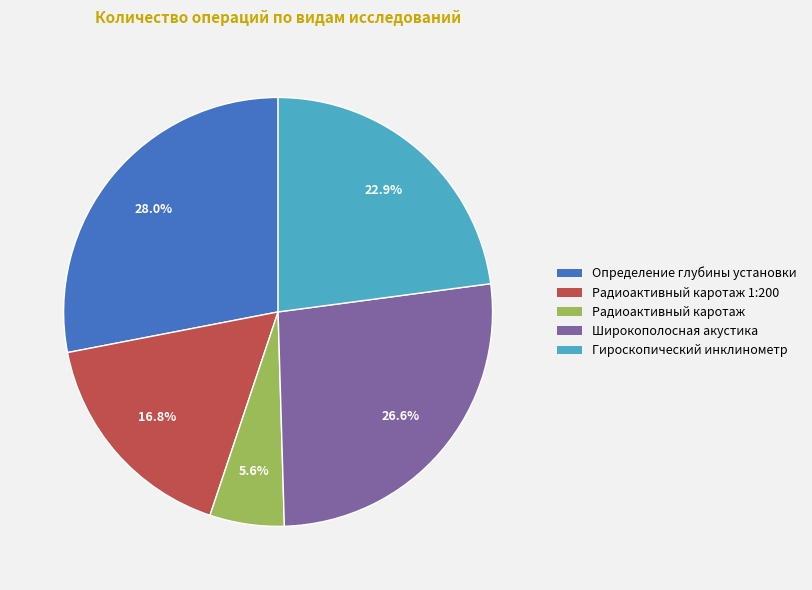

Is there any slice that represents more than half of the pie?

No